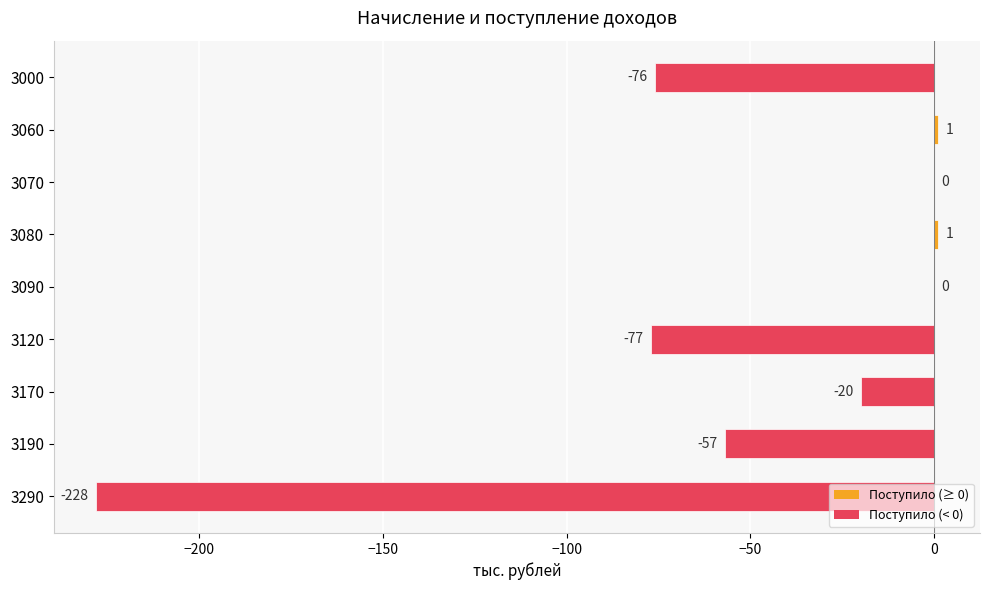

Where is the data nearest to the value -113?

3120